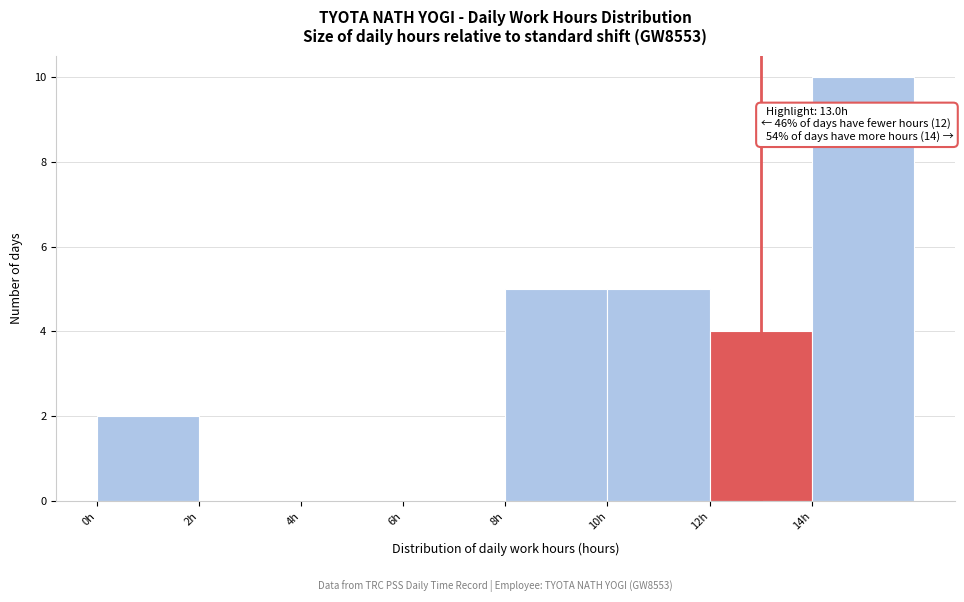

Over which range of the x-axis is the bar tallest?

14 to 16